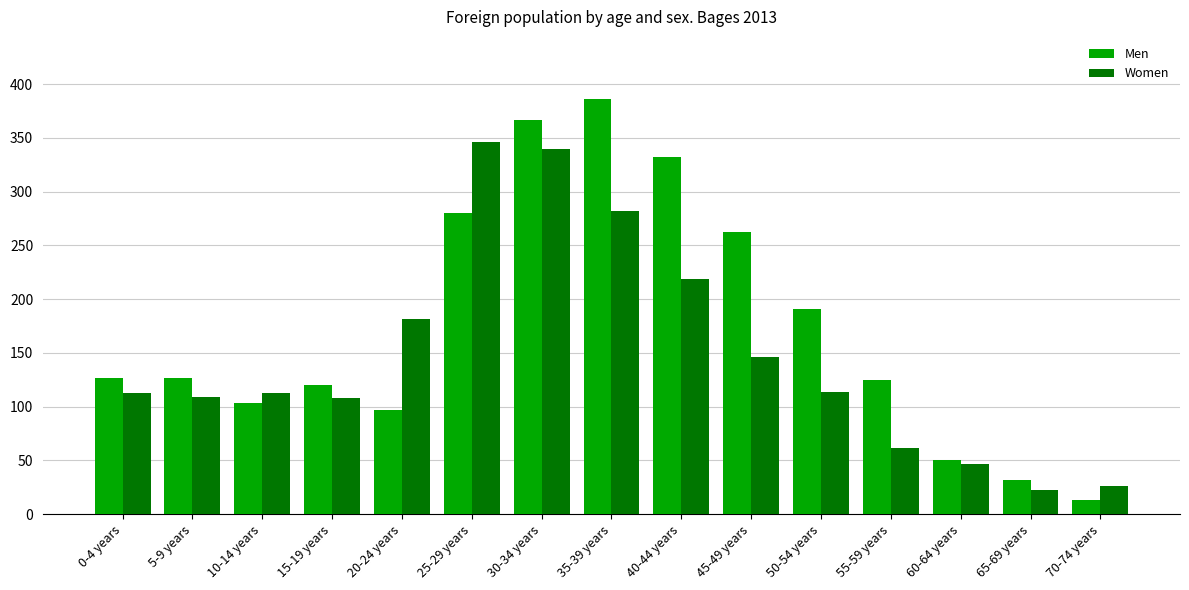

Which category has the highest value across all series?

35-39 years